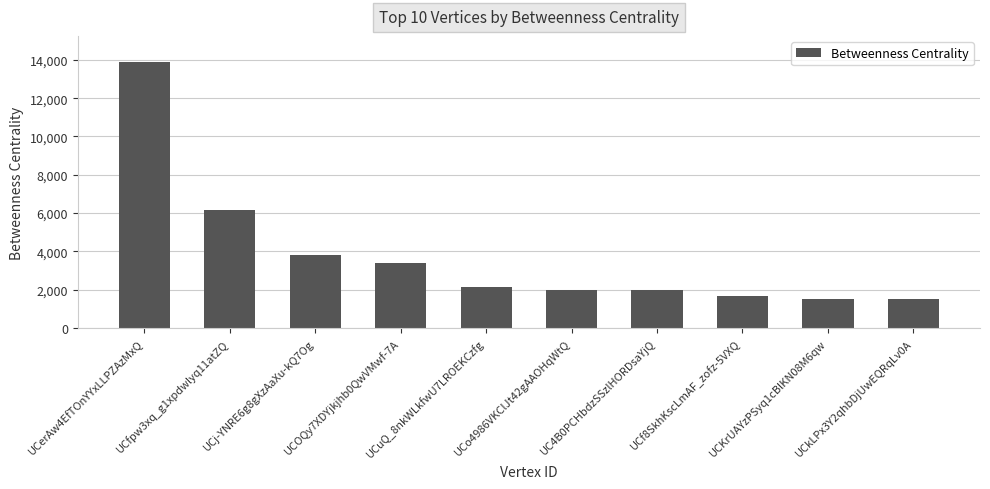

Which has a higher value, UCf8SkhKscLmAF_zofz-5VXQ or UCKrUAYzPSyq1cBlKN08M6qw?

UCf8SkhKscLmAF_zofz-5VXQ